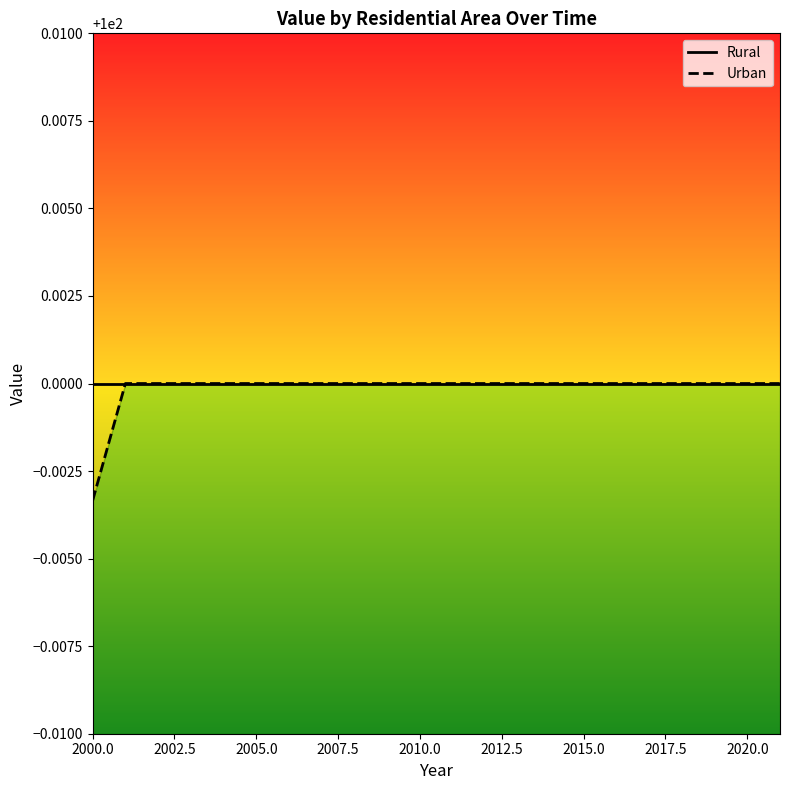

How many values are between 100 and 101?

21